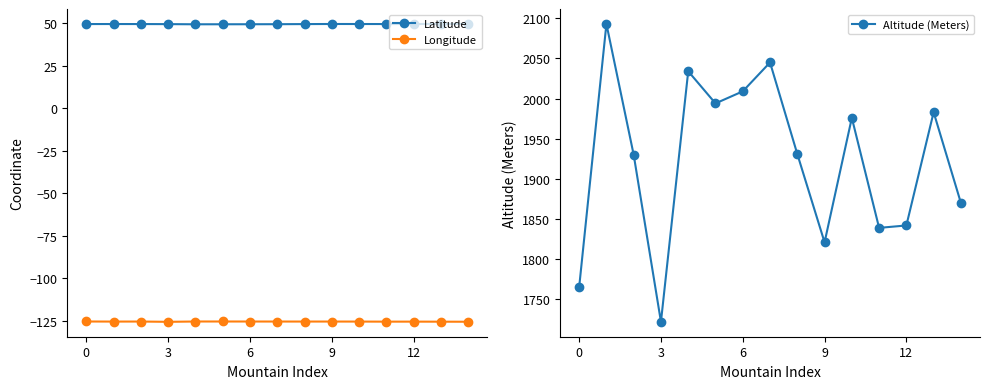

What is the label of the 7th point from the left?

6